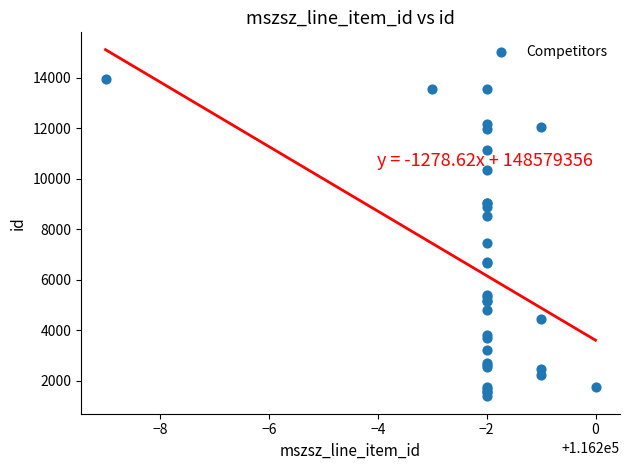

What Y value in the scatter plot is closest to 7662?

7465